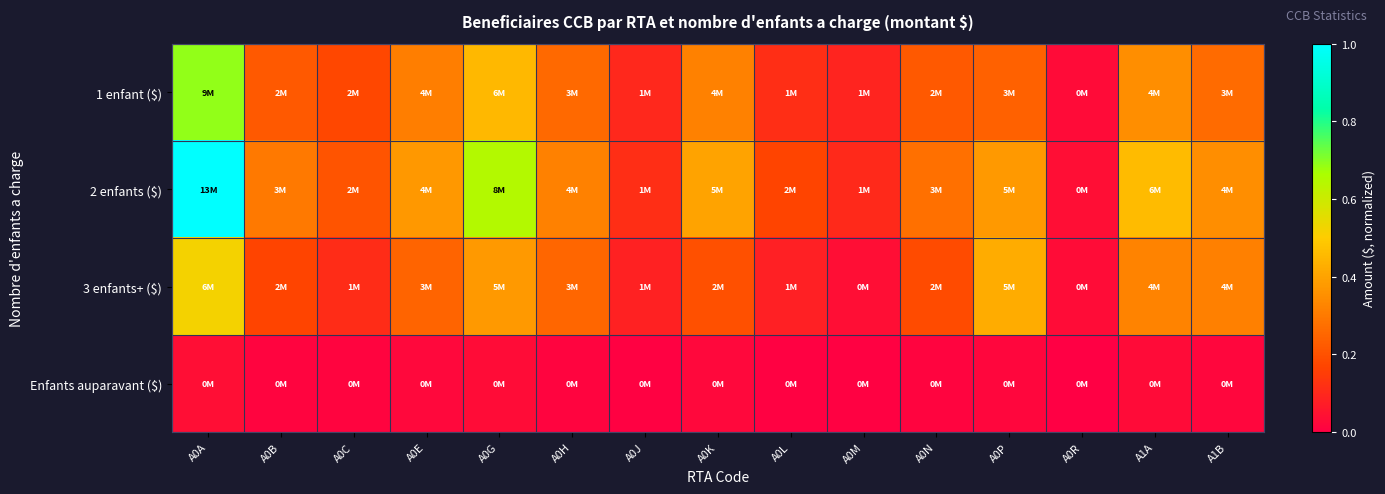

At which category is the sum across all series the highest?

A0A